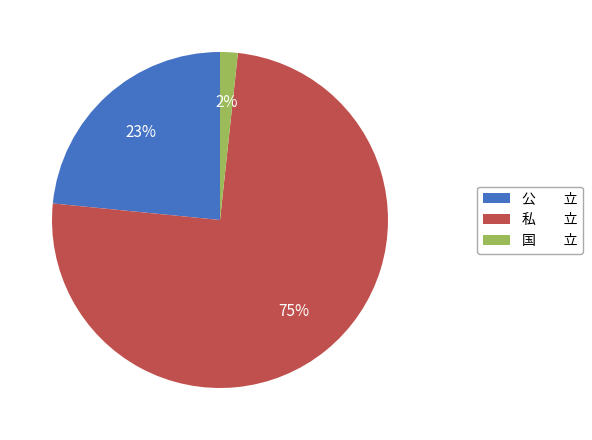

Which category has the smallest portion of the pie?

国 立